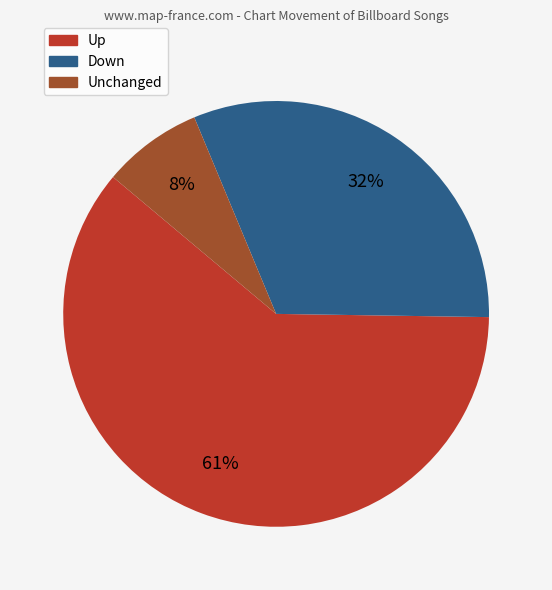

What percentage is the Unchanged slice, to the nearest percent?

8%